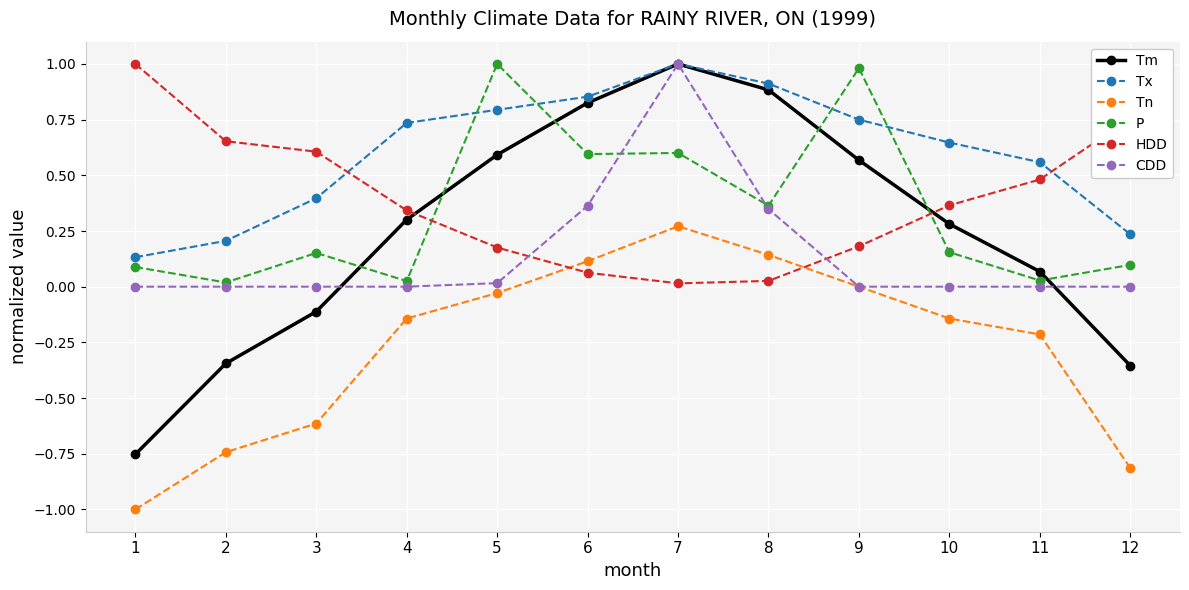

What are all the series names shown in the legend?

Tm, Tx, Tn, P, HDD, CDD